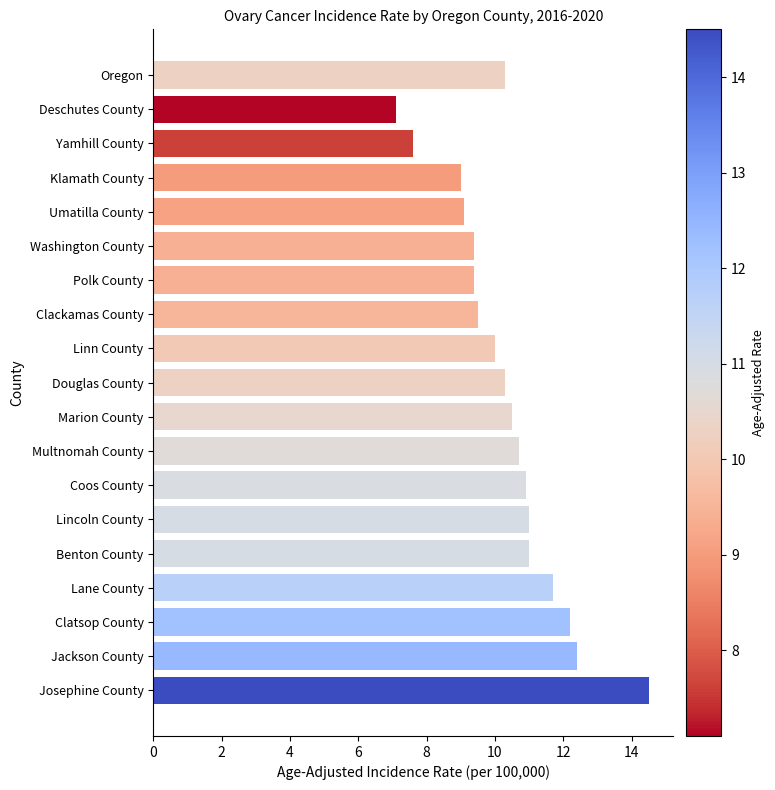

Reading bottom to top, list all the values displayed in this chart.

Josephine County=14.5	Jackson County=12.4	Clatsop County=12.2	Lane County=11.7	Benton County=11.0	Lincoln County=11.0	Coos County=10.9	Multnomah County=10.7	Marion County=10.5	Douglas County=10.3	Linn County=10.0	Clackamas County=9.5	Polk County=9.4	Washington County=9.4	Umatilla County=9.1	Klamath County=9.0	Yamhill County=7.6	Deschutes County=7.1	Oregon=10.3